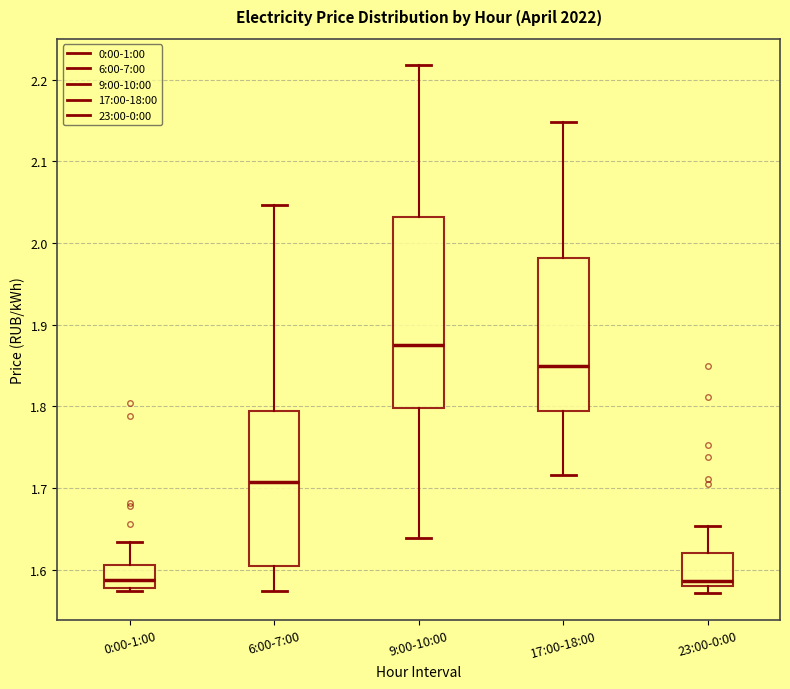

Reading left to right, transcribe this box plot: for each box, give where its median line is, the range the box spans, and where its two whiskers end, as read against the y-axis. The values are not printed on the chart, so give them approximately, as read against the axis.

0:00-1:00: median 1.59, box 1.58 to 1.61, whiskers 1.57 to 1.63
6:00-7:00: median 1.71, box 1.60 to 1.79, whiskers 1.57 to 2.05
9:00-10:00: median 1.88, box 1.80 to 2.03, whiskers 1.64 to 2.22
17:00-18:00: median 1.85, box 1.79 to 1.98, whiskers 1.72 to 2.15
23:00-0:00: median 1.59, box 1.58 to 1.62, whiskers 1.57 to 1.65